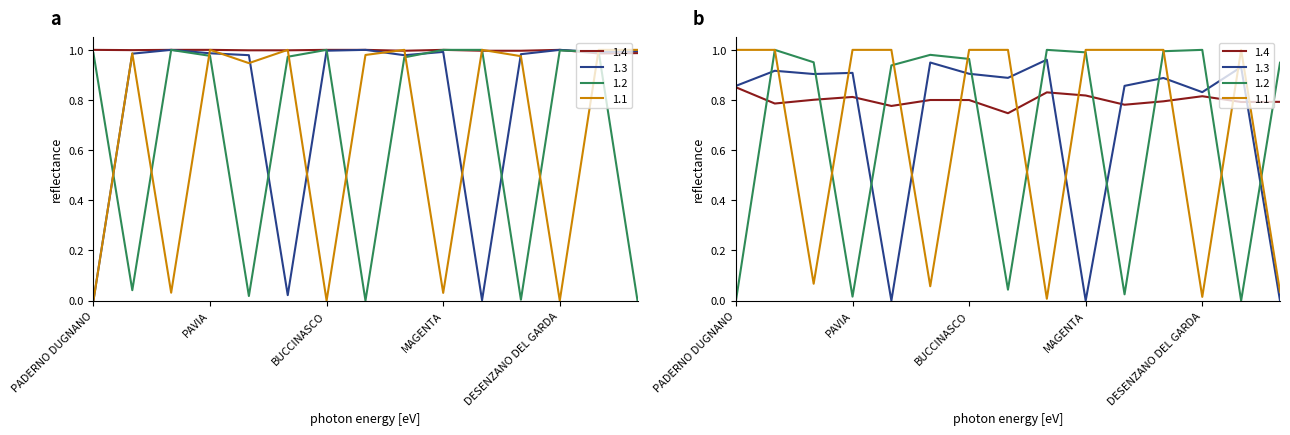

The 1.1 series shows 1.0 at VOGHERA. True or false?

True